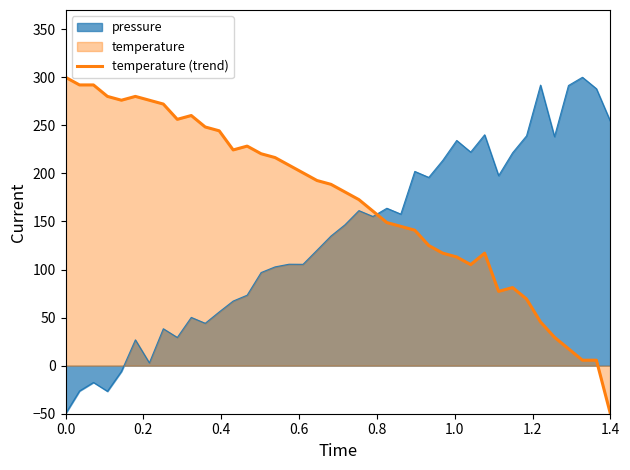

What is the maximum value for temperature (trend)?

300.0